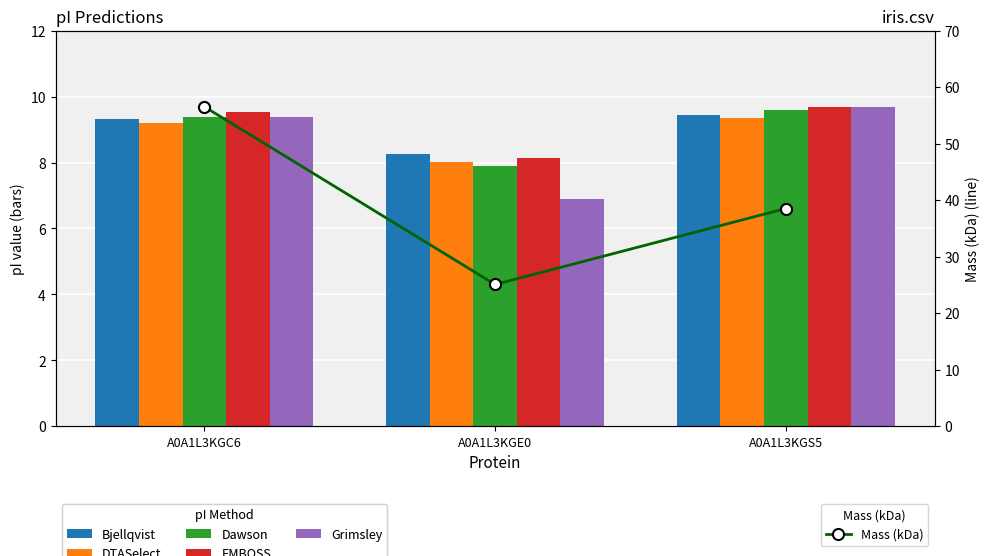

What is the difference between the Mass (kDa) values at A0A1L3KGC6 and A0A1L3KGE0?

31.4